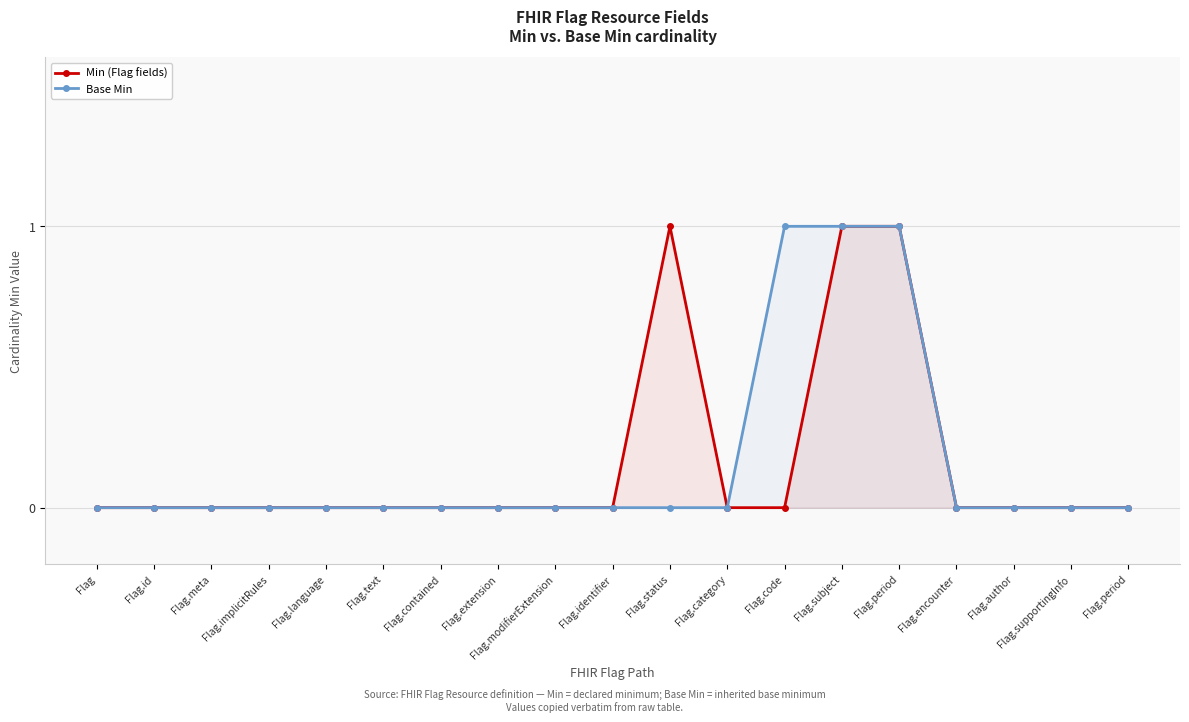

How many series are shown in this chart?

2